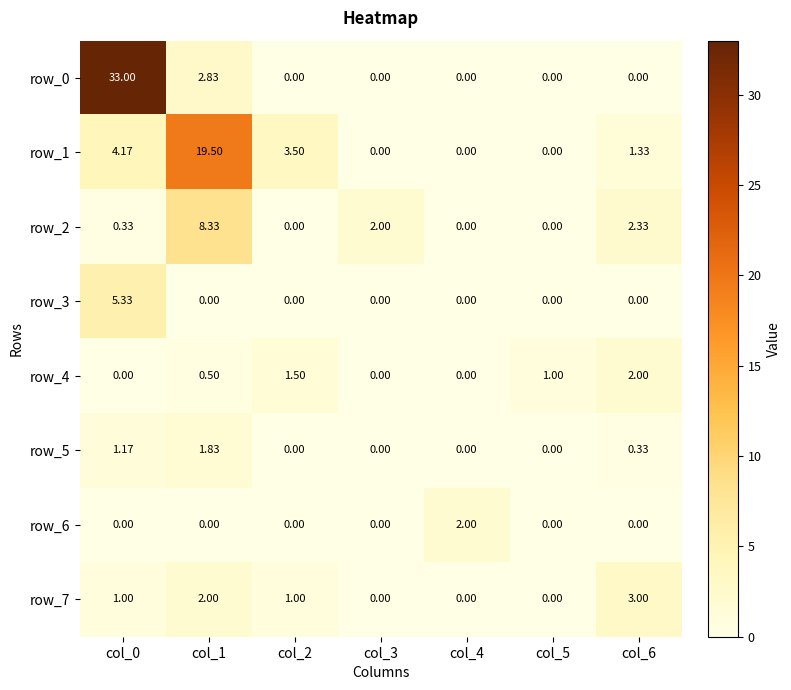

Is it true that row_2 equals 2.3 at col_6?

True